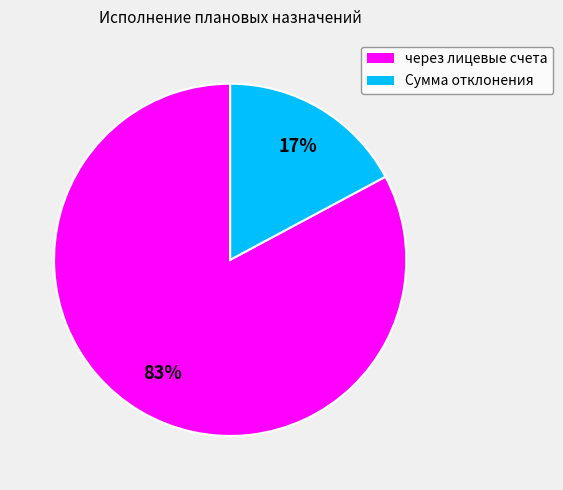

To the nearest percent, what portion does Сумма отклонения represent?

17%